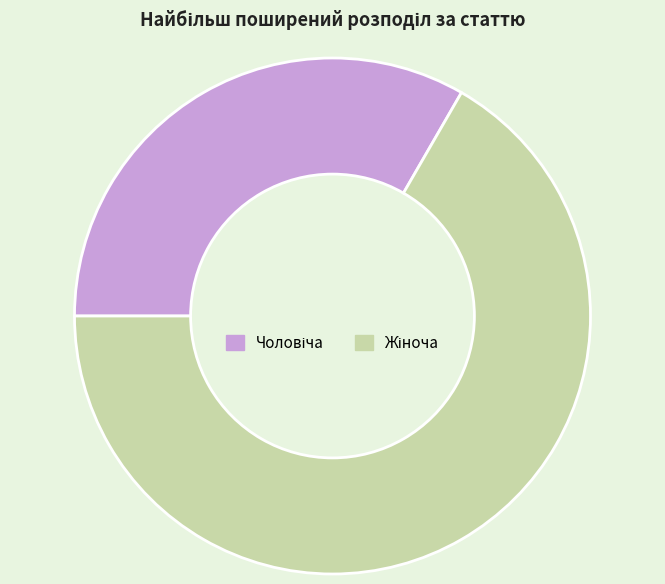

Does any single category account for the majority?

Yes